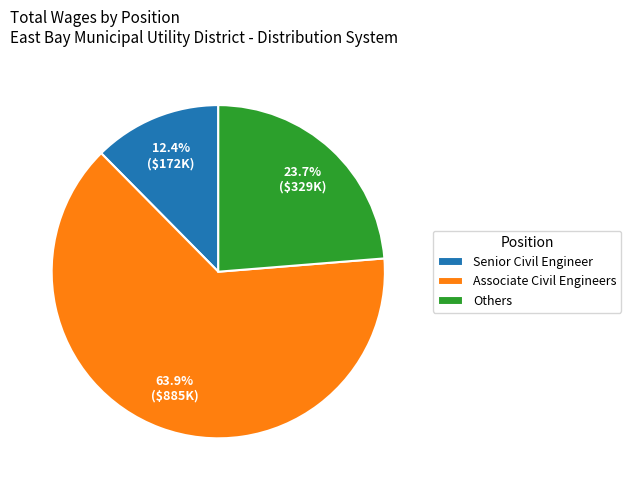

Combined, what portion of the pie is Associate Civil Engineers and Others?

87.6%